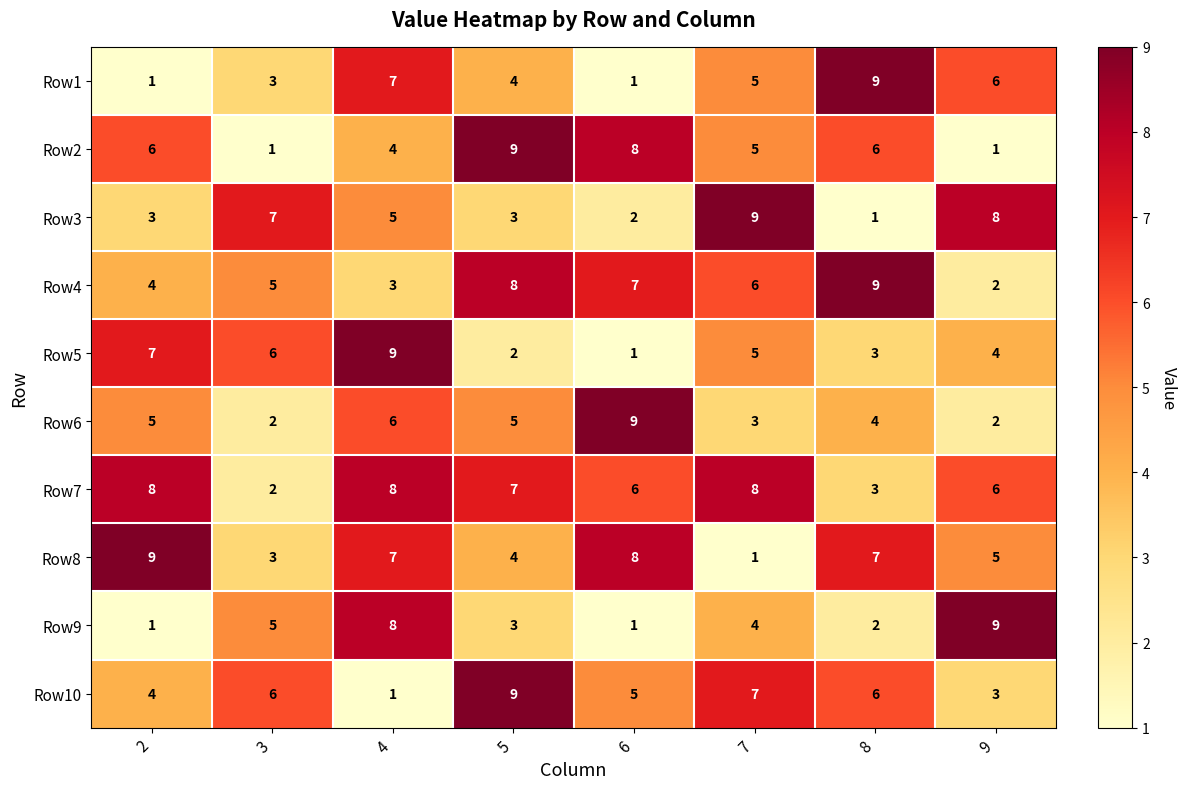

The Row5 series shows 2 at 5. True or false?

True